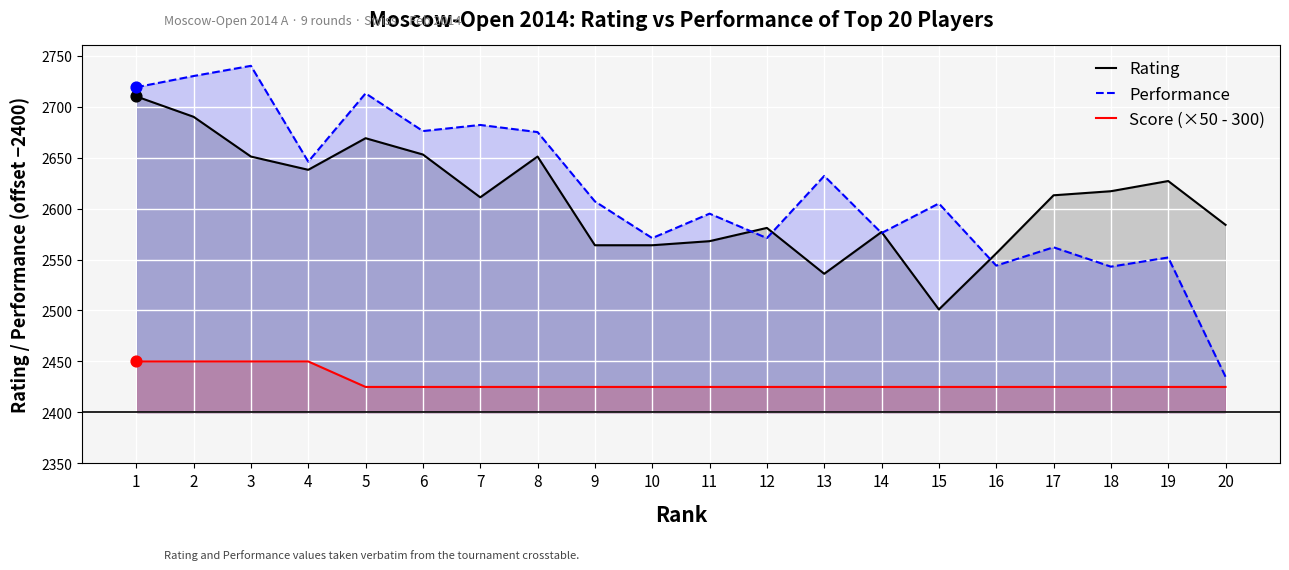

Which series contains the highest Y value?

Performance